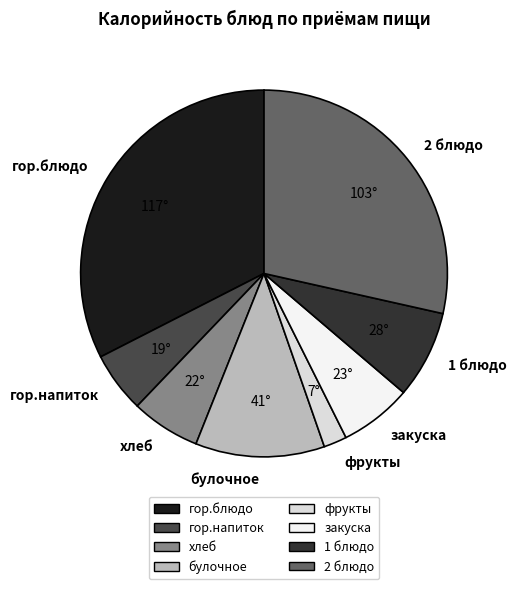

What is the ratio of the value at 1 блюдо to the value at гор.напиток?

1.4